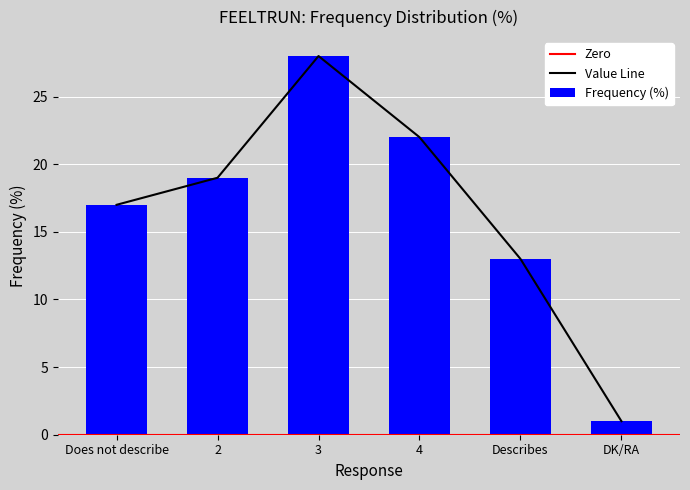

Reading left to right, what are all the values shown in this chart?

17	19	28	22	13	1